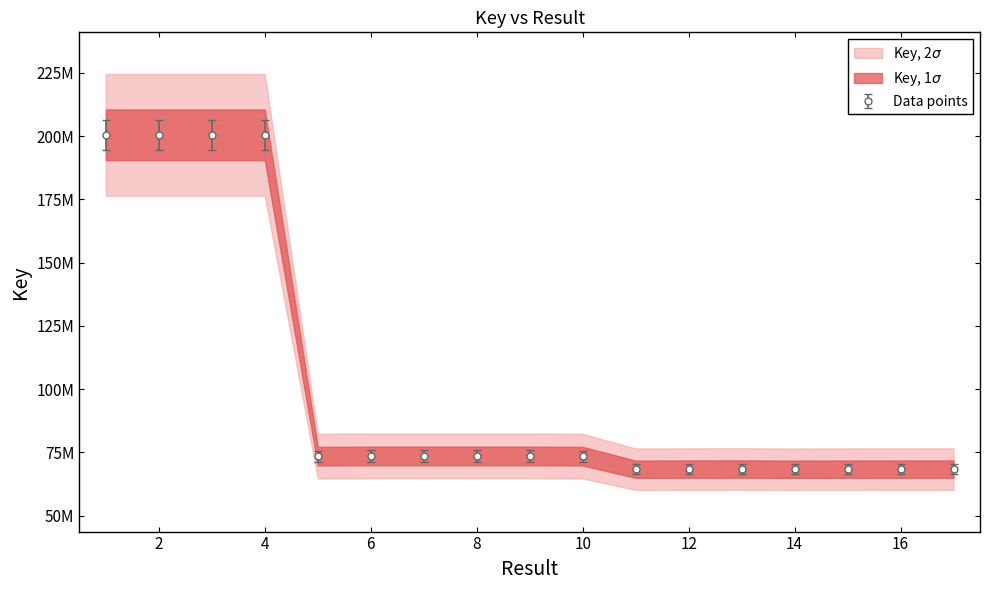

Where is the data nearest to the value 134446106?

8